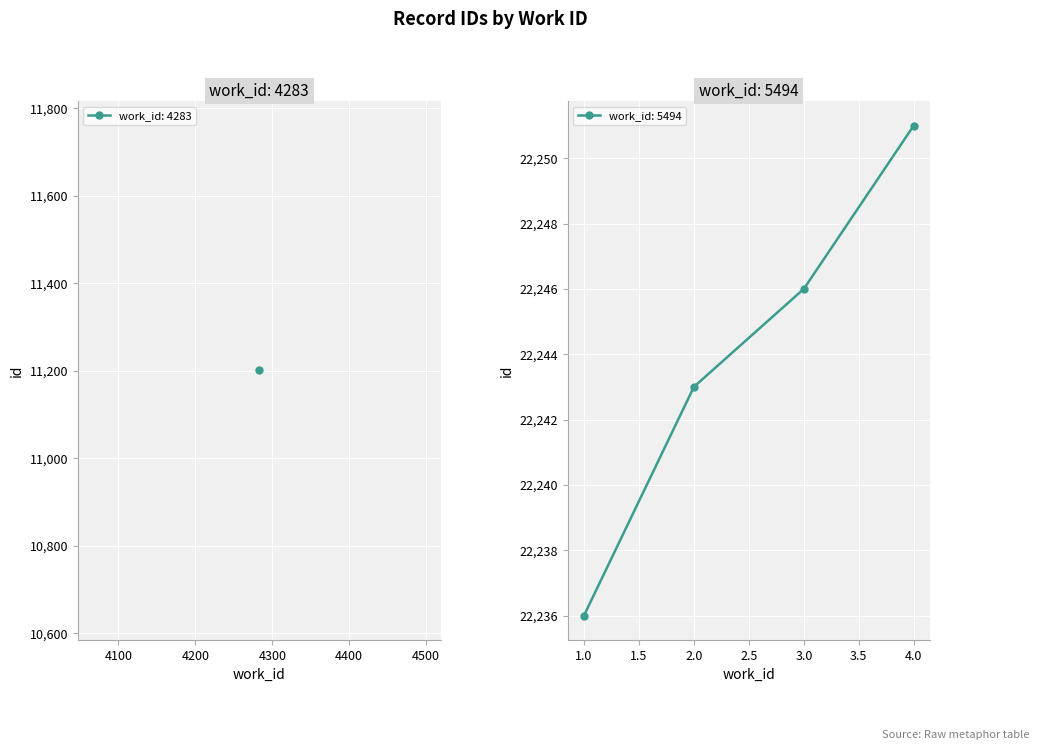

Reading left to right, what are all the values shown in this chart?

22236	22243	22246	22251